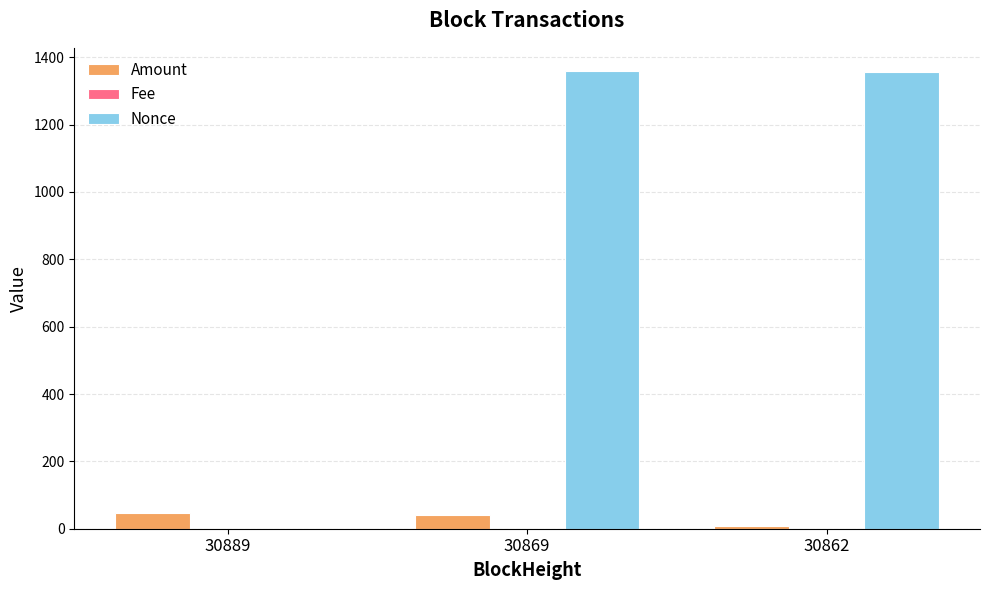

What is the highest value of the Amount series?

47.6